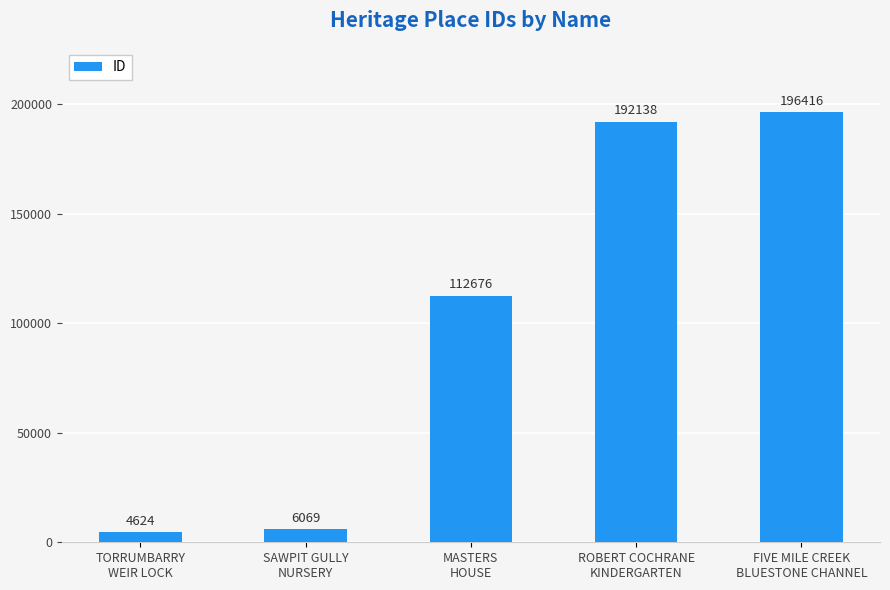

Are the bars grouped side by side (vs. stacked)?

No